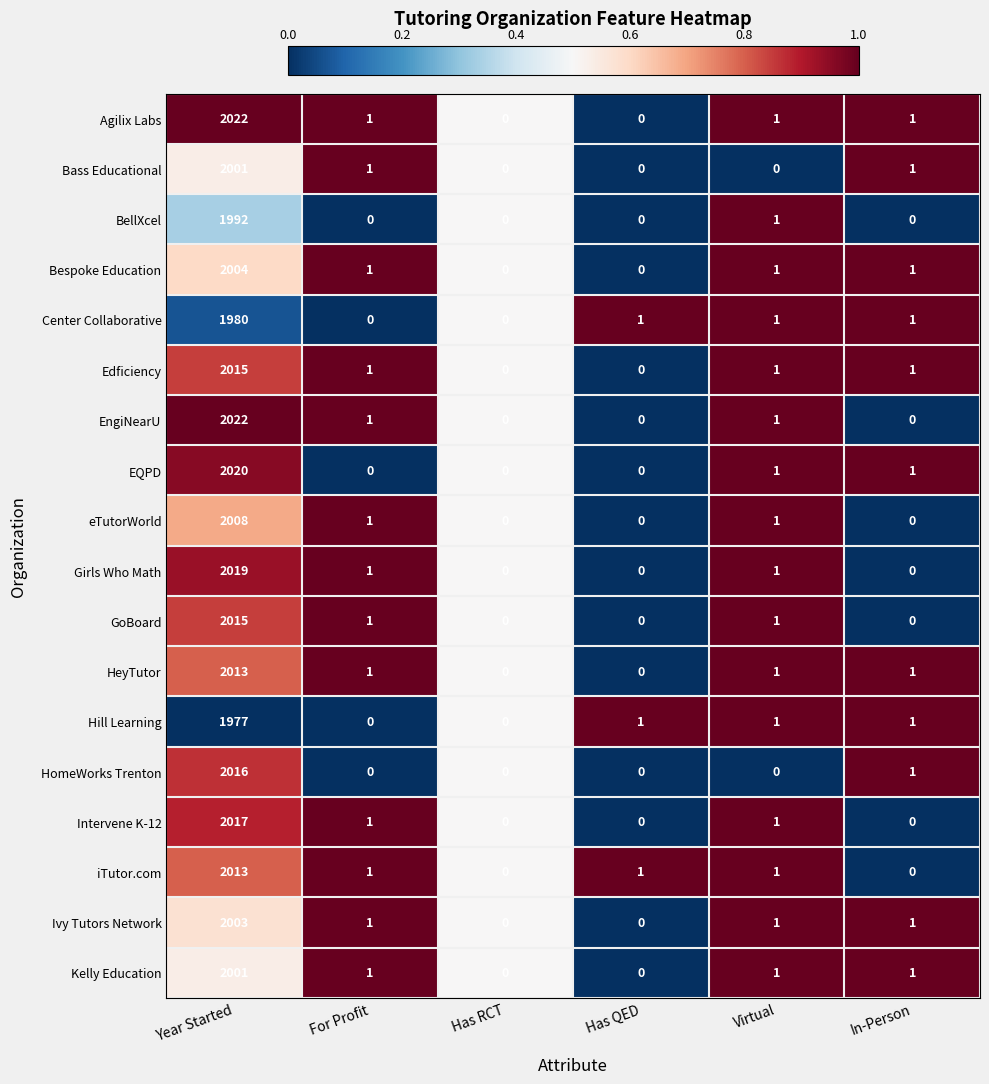

Which series has the largest total across all categories?

Agilix Labs